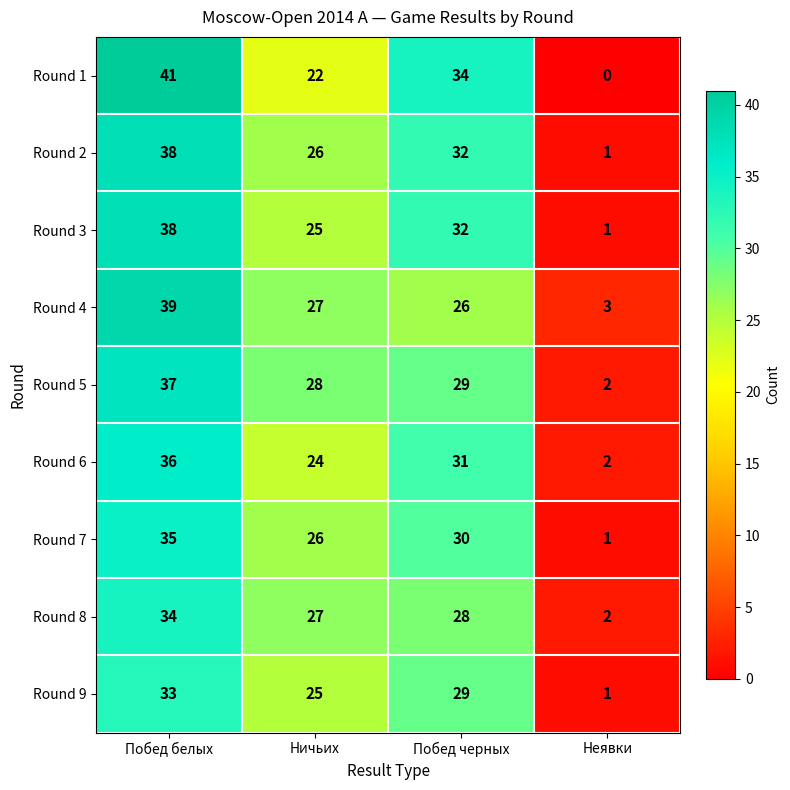

Which series has the largest range (max minus min)?

Round 1